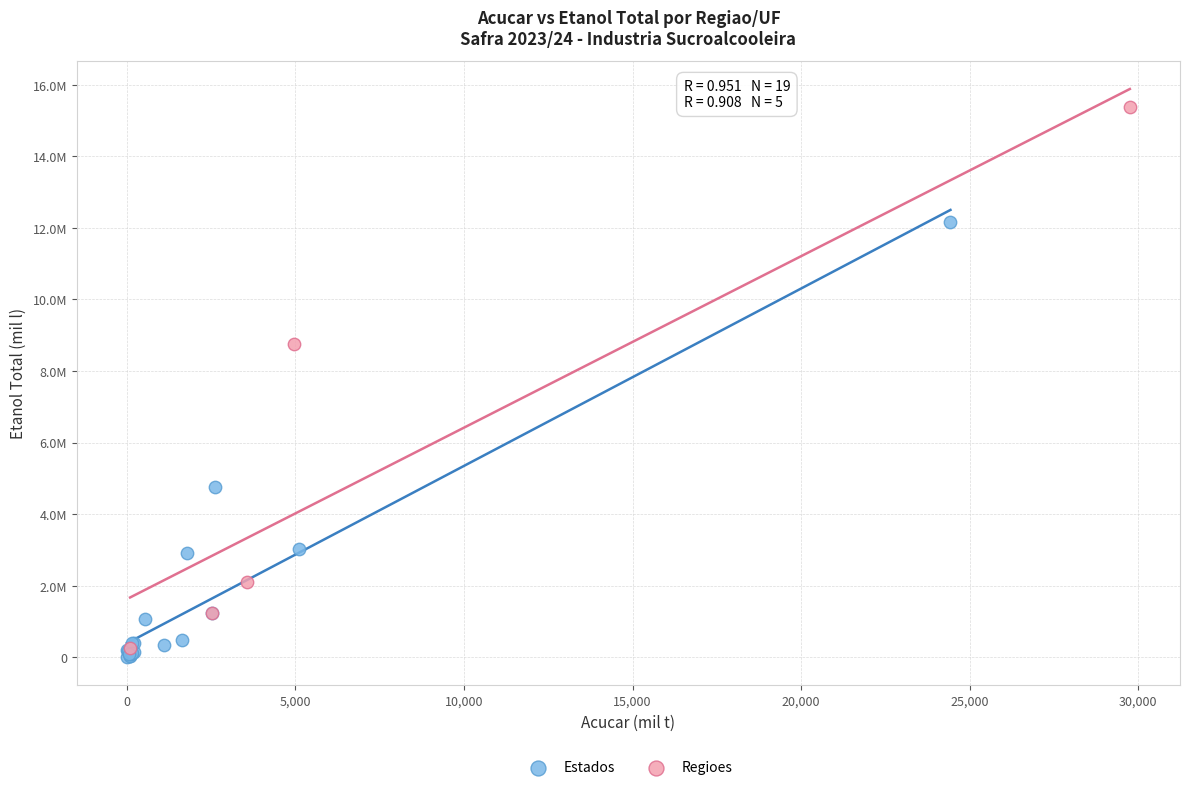

Which series contains the lowest Y value?

Estados